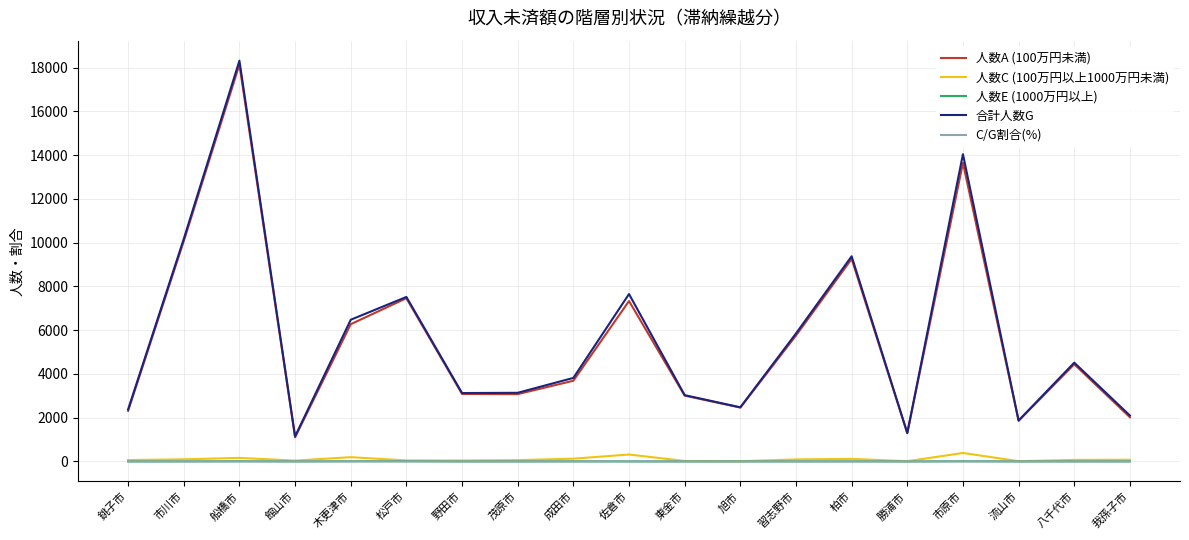

What is the spread (max minus min) of values at 茂原市?

3137.0